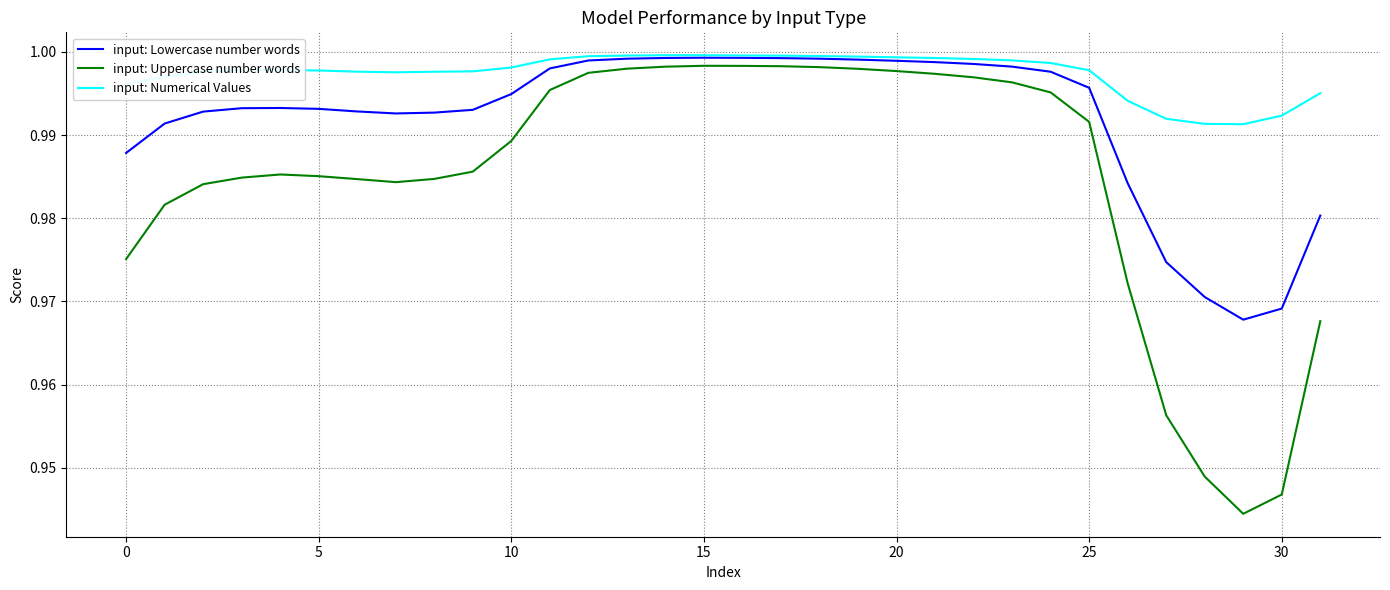

Which series has the largest range (max minus min)?

input: Uppercase number words